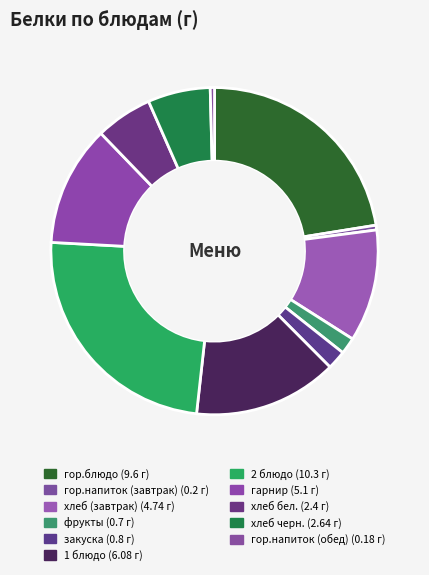

Combined, do гарнир and 2 блюдо account for over 50%?

No